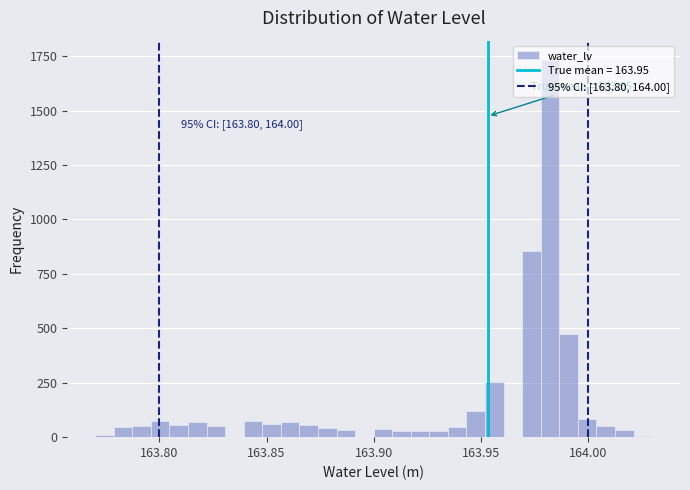

Around what value on the x-axis is the tallest bar? Give the approximate position of its centre, as read against the axis.

163.980